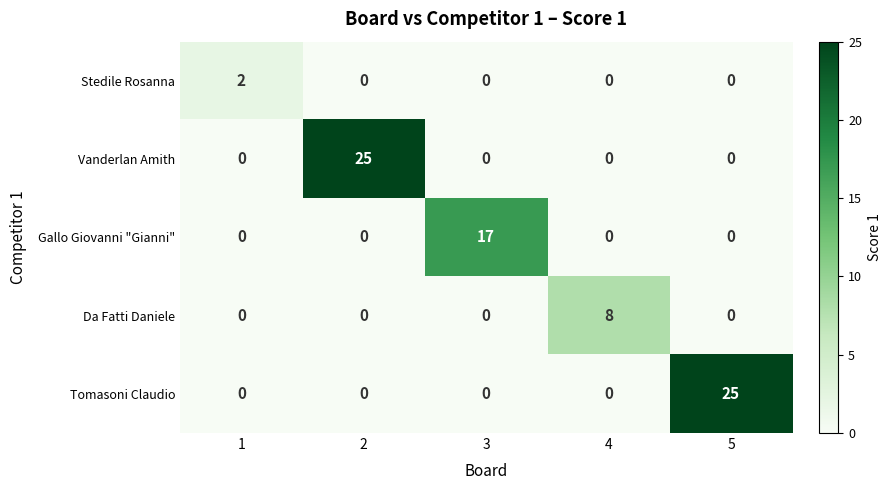

At how many categories does at least one series exceed 9?

3